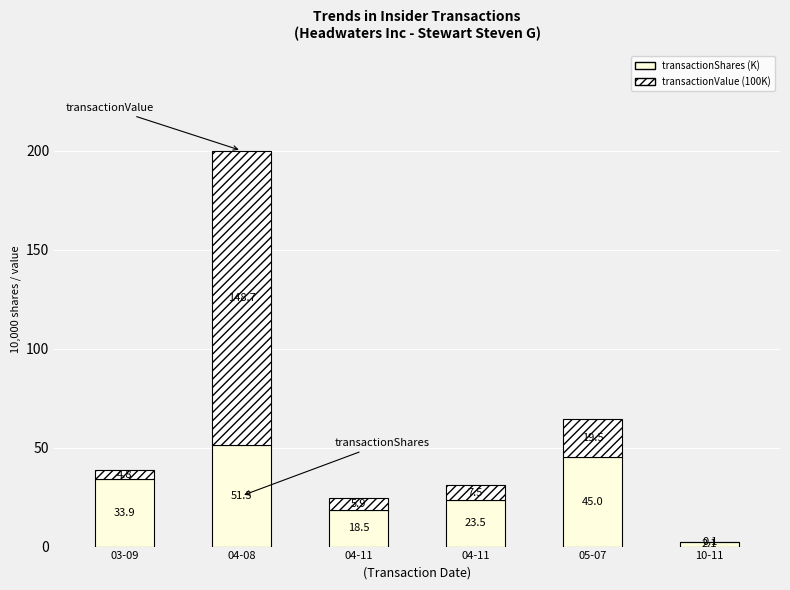

What are all the series names shown in the legend?

transactionShares (K), transactionValue (100K)